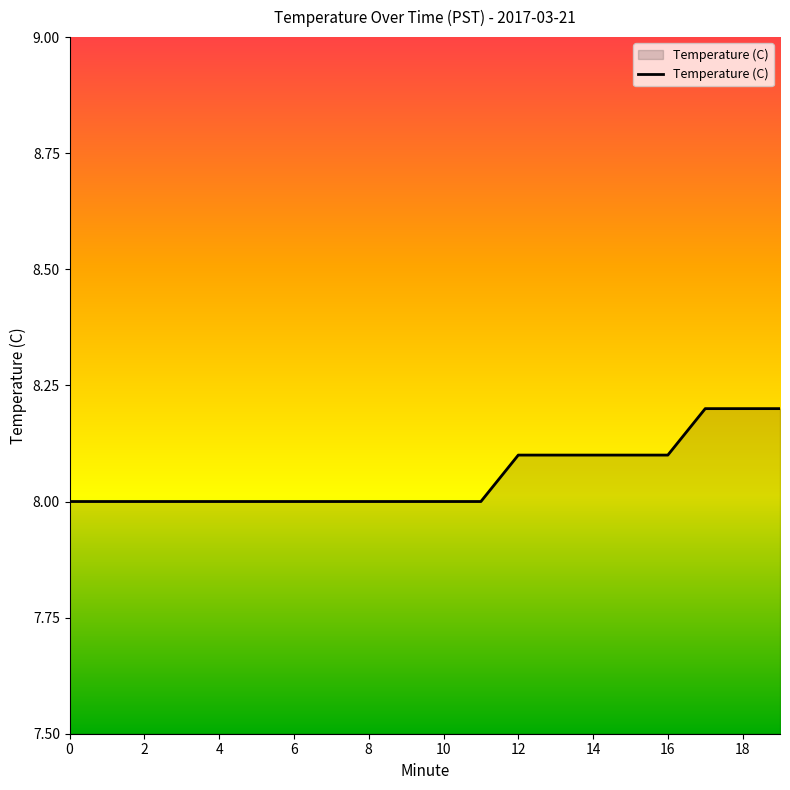

What is the smallest value displayed?

8.0